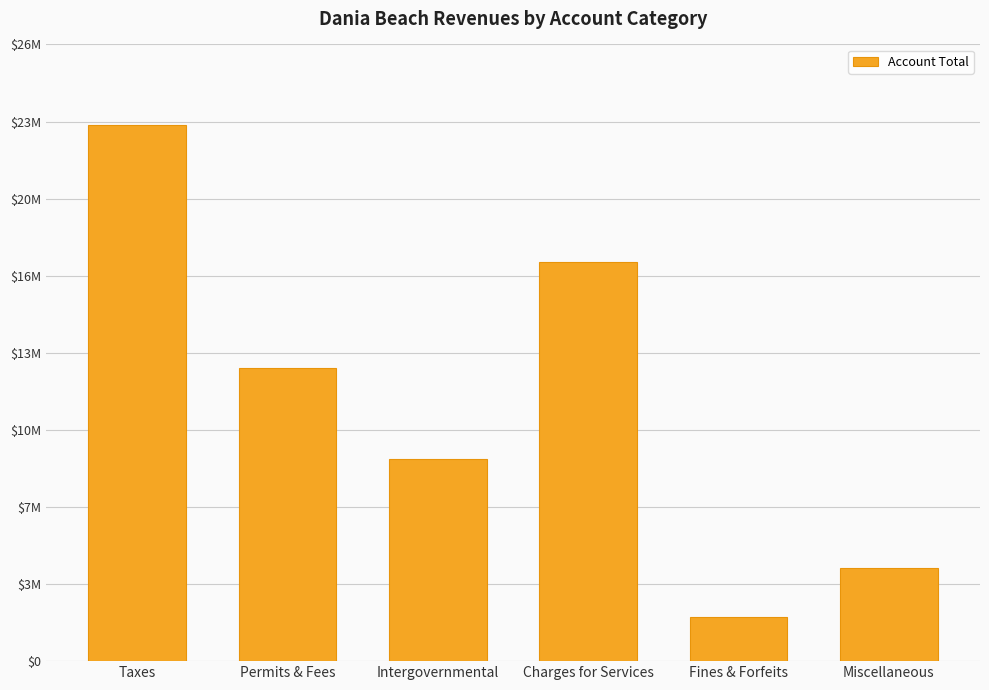

What is the difference between the maximum and minimum values?

20737439